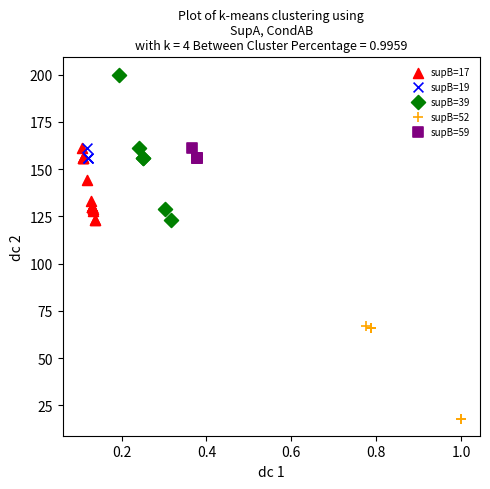

Which series contains the lowest Y value?

supB=52